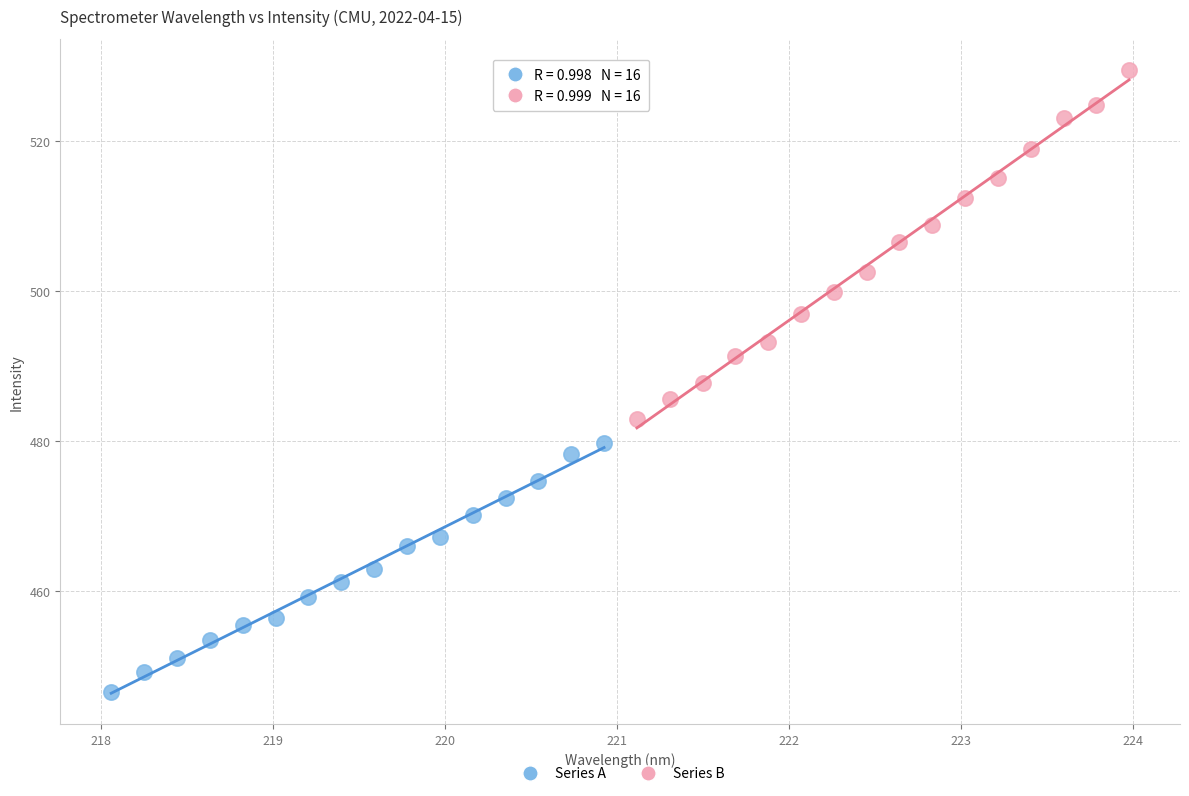

Which series reaches the minimum Y coordinate?

Series A